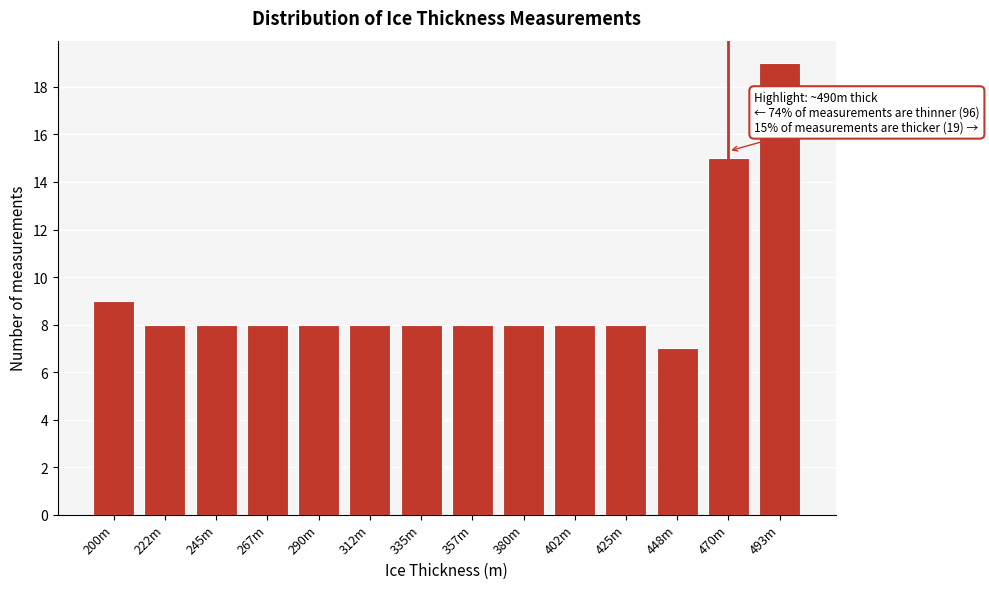

Reading left to right, extract all data points from this chart.

200m=9	222m=8	245m=8	267m=8	290m=8	312m=8	335m=8	357m=8	380m=8	402m=8	425m=8	448m=7	470m=15	493m=19